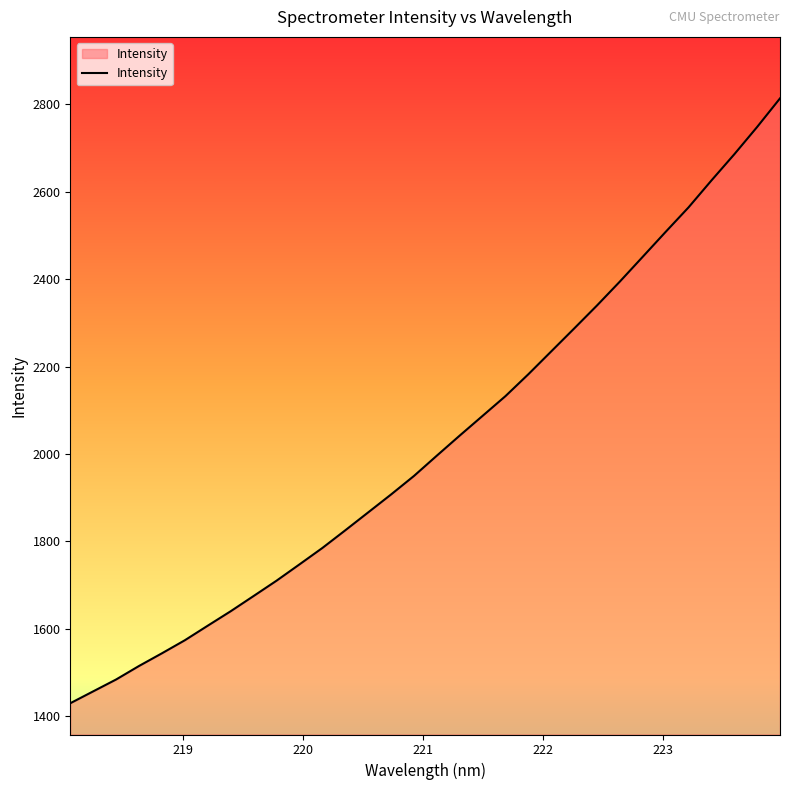

Reading left to right, what are all the values shown in this chart?

1430.0	1457.2	1484.4	1515.3	1544.3	1574.2	1607.5	1640.5	1675.3	1710.3	1747.5	1785.1	1825.5	1866.5	1907.5	1949.8	1996.3	2042.2	2087.4	2132.5	2182.6	2234.9	2287.1	2339.9	2394.6	2451.3	2508.2	2564.2	2625.7	2685.6	2748.1	2813.5